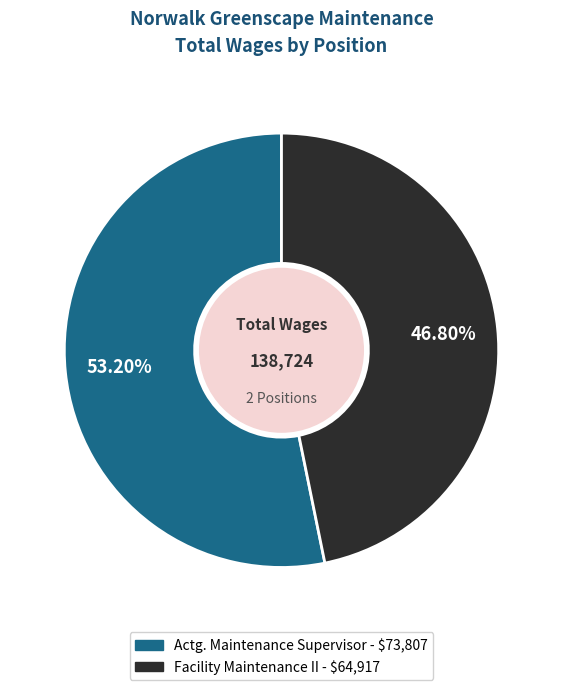

Count the number of slices in the pie.

2